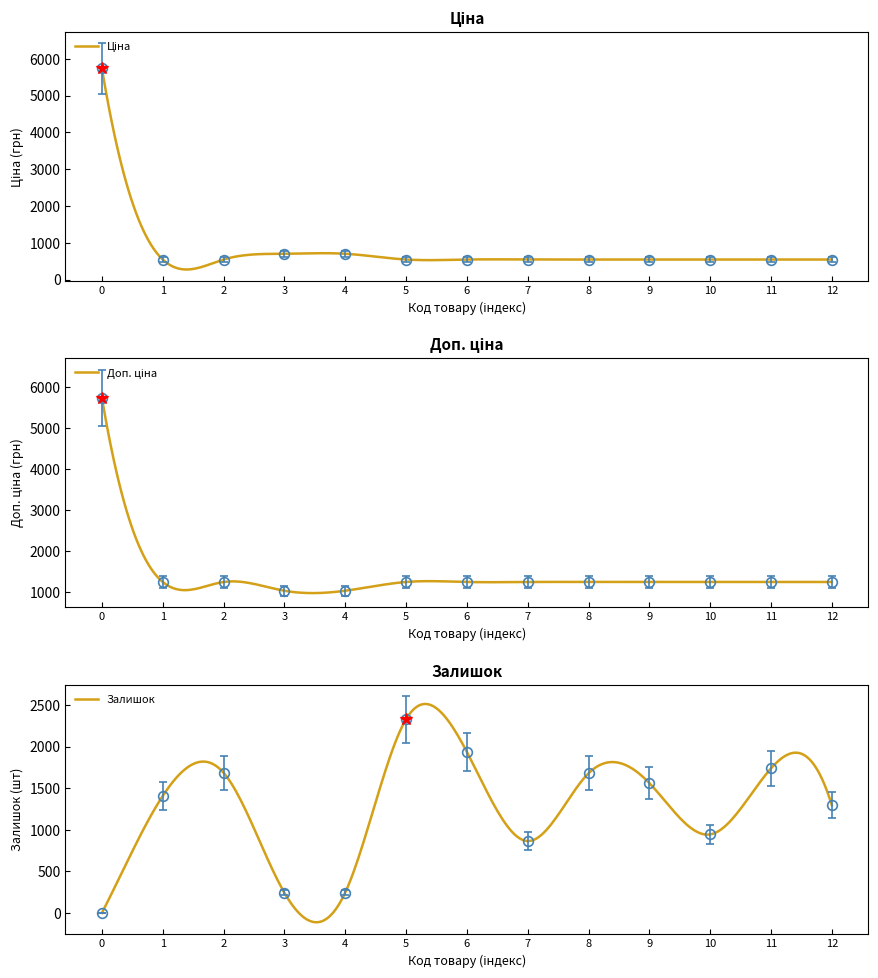

Count the number of categories in the chart.

13